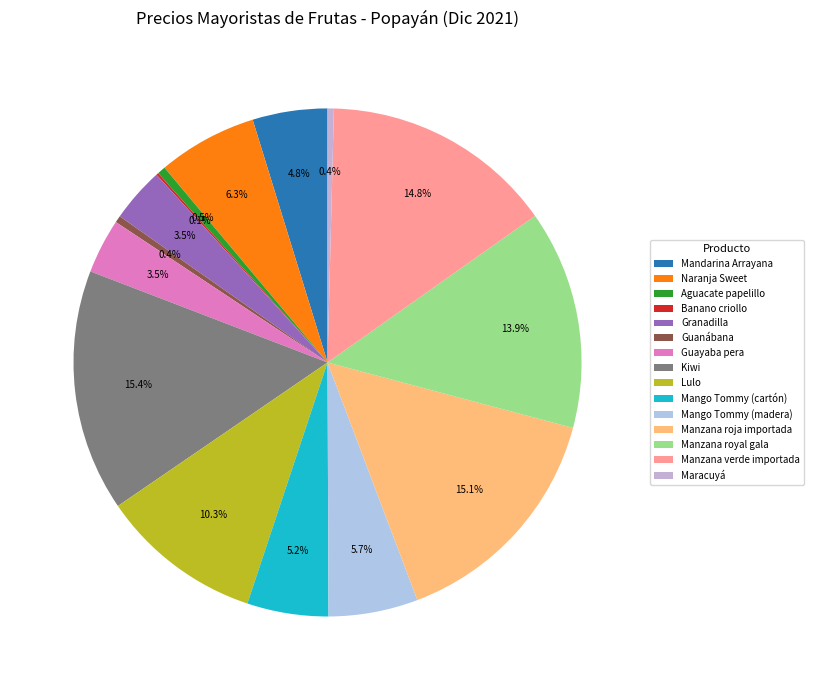

Do Mango Tommy (madera) and Aguacate papelillo together represent more than half of the pie?

No